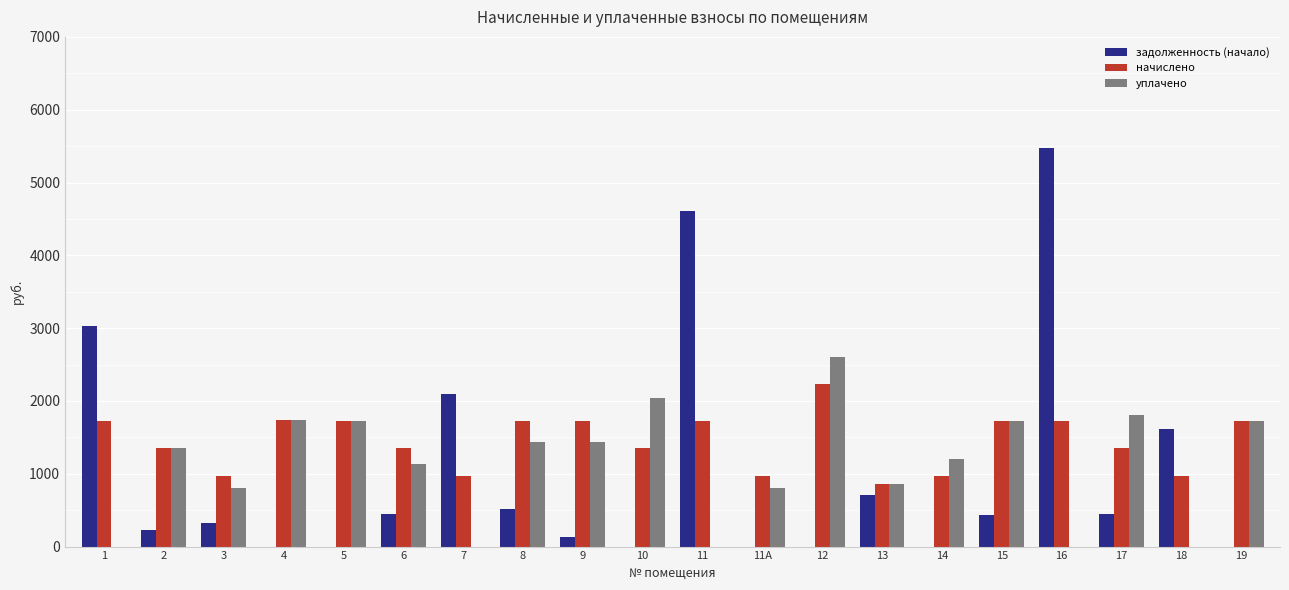

Which series changed the most between 11 and 19?

задолженность (начало)